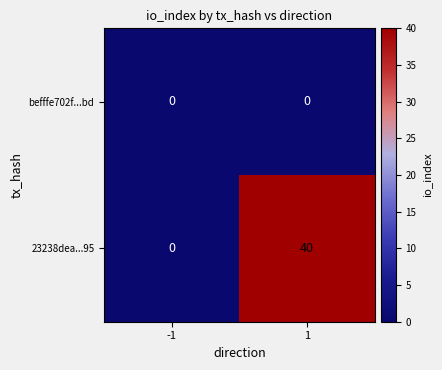

True or false: 23238dea...95 has a value of 18 at 1.

False